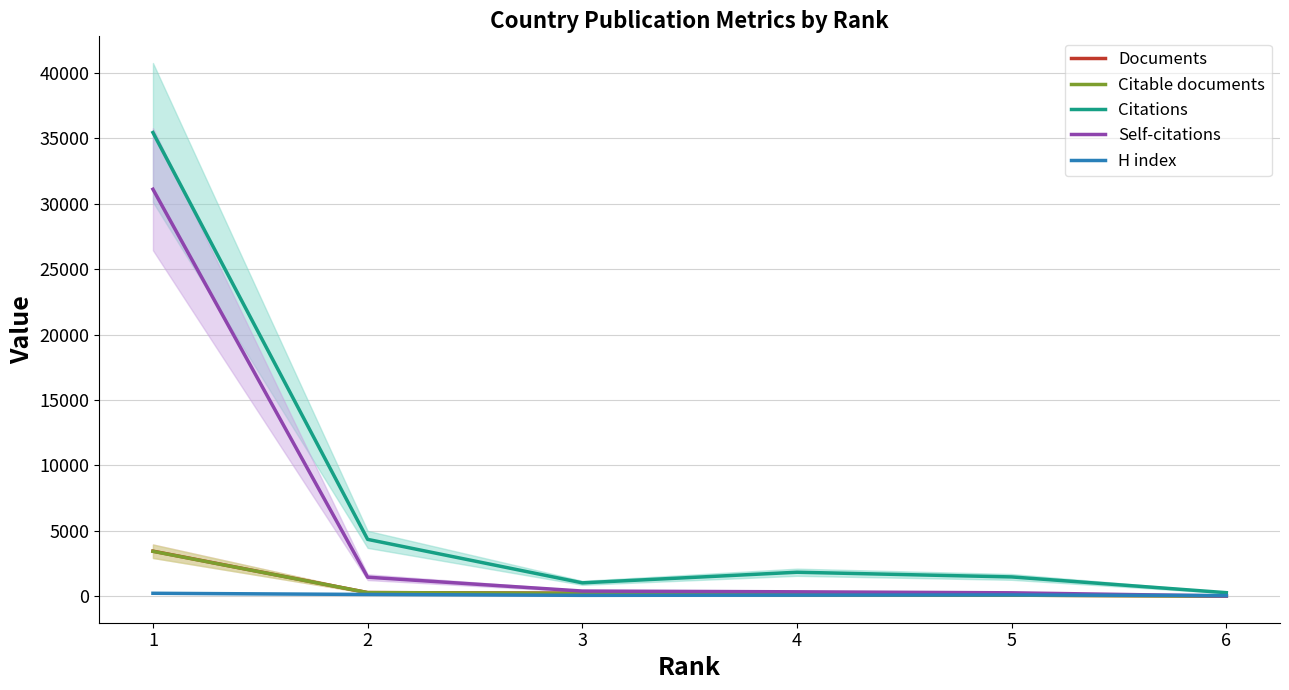

True or false: Documents and Self-citations cross at least once.

False